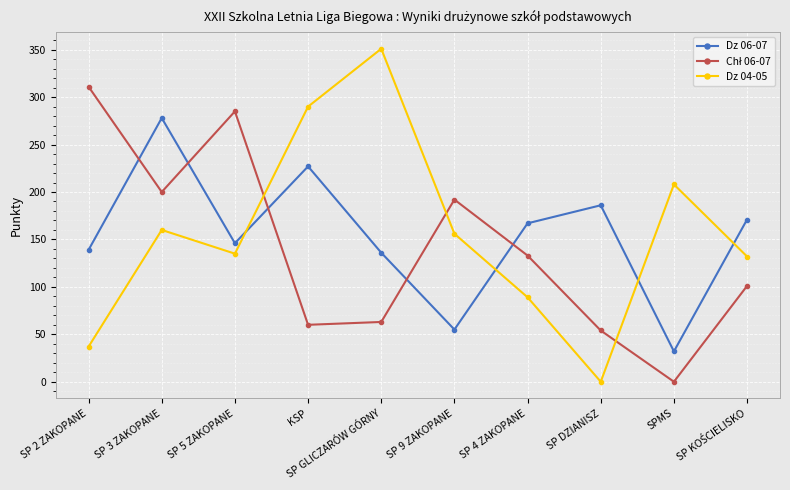

At how many categories does at least one series exceed 165?

10